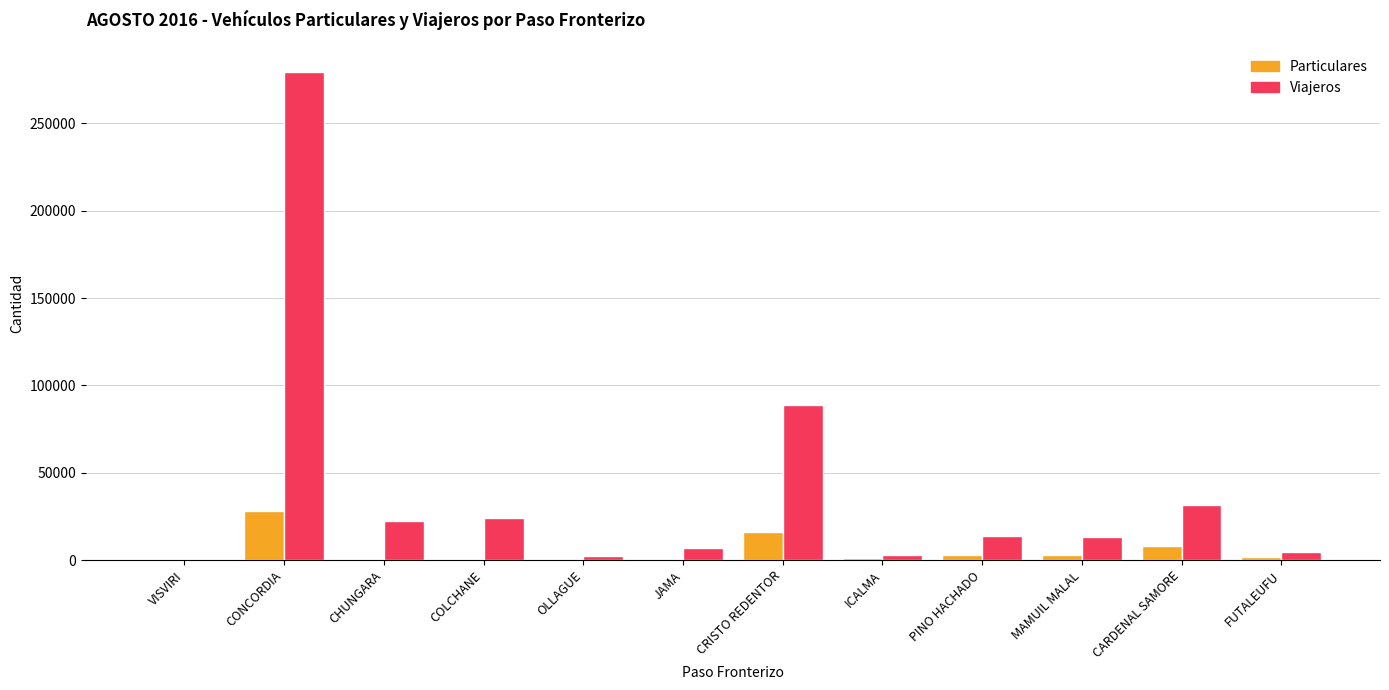

What value does the Viajeros series have at FUTALEUFU, to the nearest 50?

4500